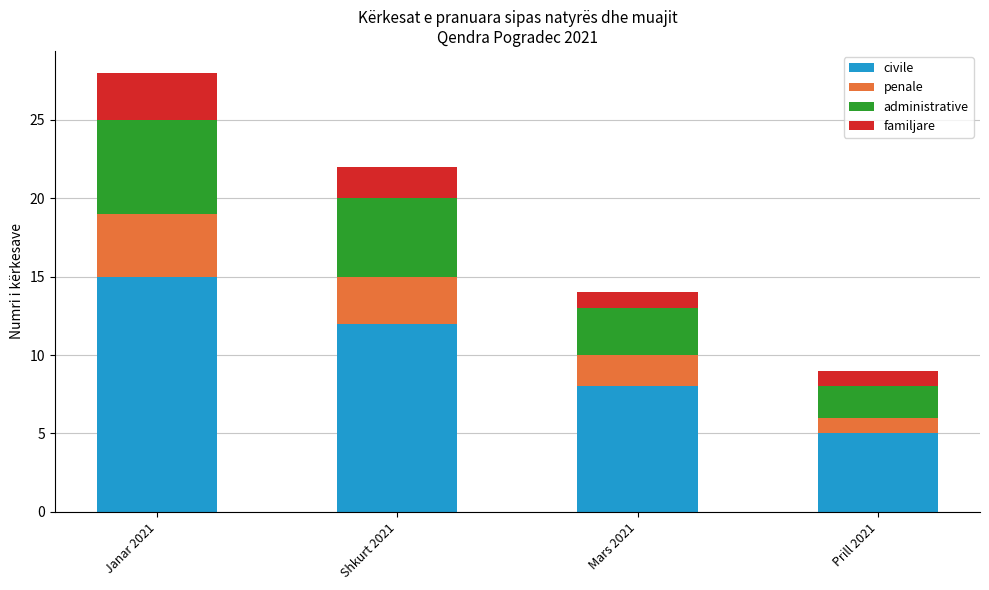

What is the highest value of the civile series?

15